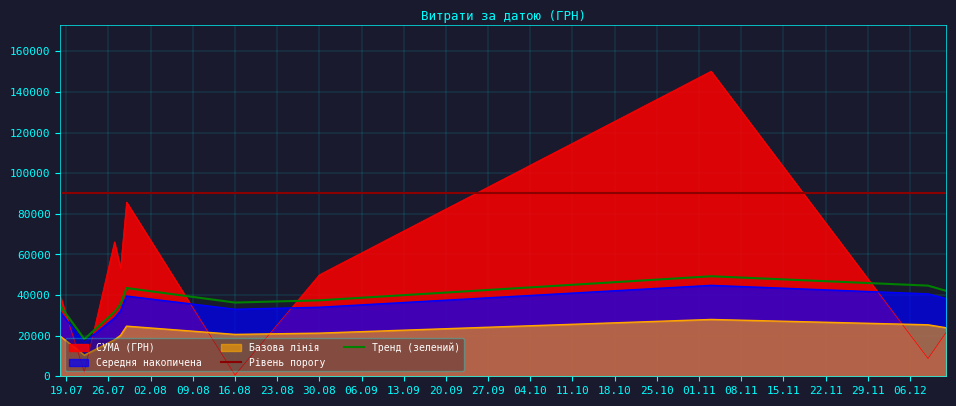

True or false: Тренд (зелений) and Базова лінія cross at least once.

False